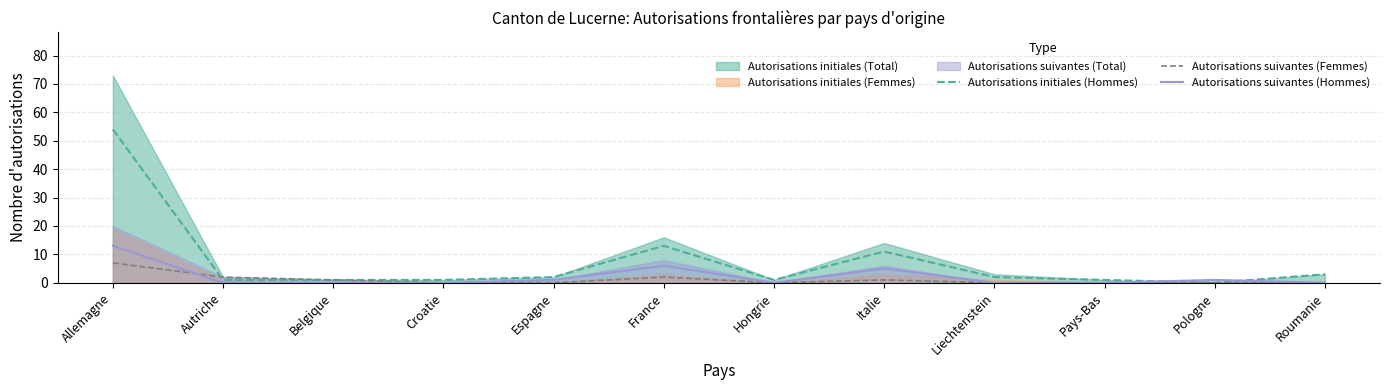

Is the value of Autorisations suivantes (Femmes) at Italie greater than the value of Autorisations initiales (Hommes) at Hongrie?

No